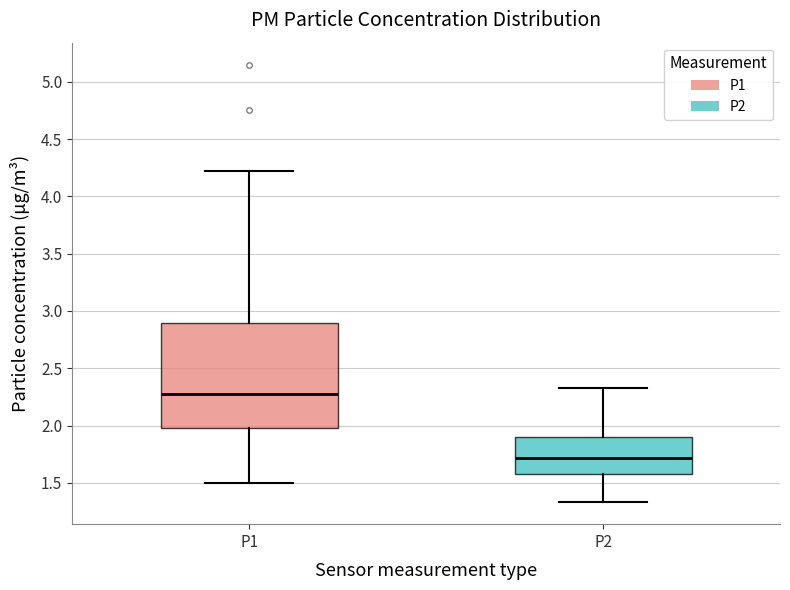

Where is the lower edge of the box for P1 on the y-axis? The values are not printed on the chart, so give them approximately, as read against the axis.

2.00